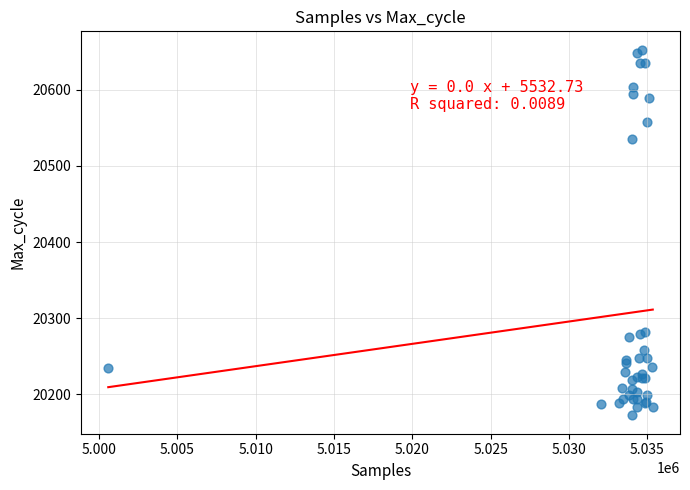

What Y value in the scatter plot is closest to 20412?

20536